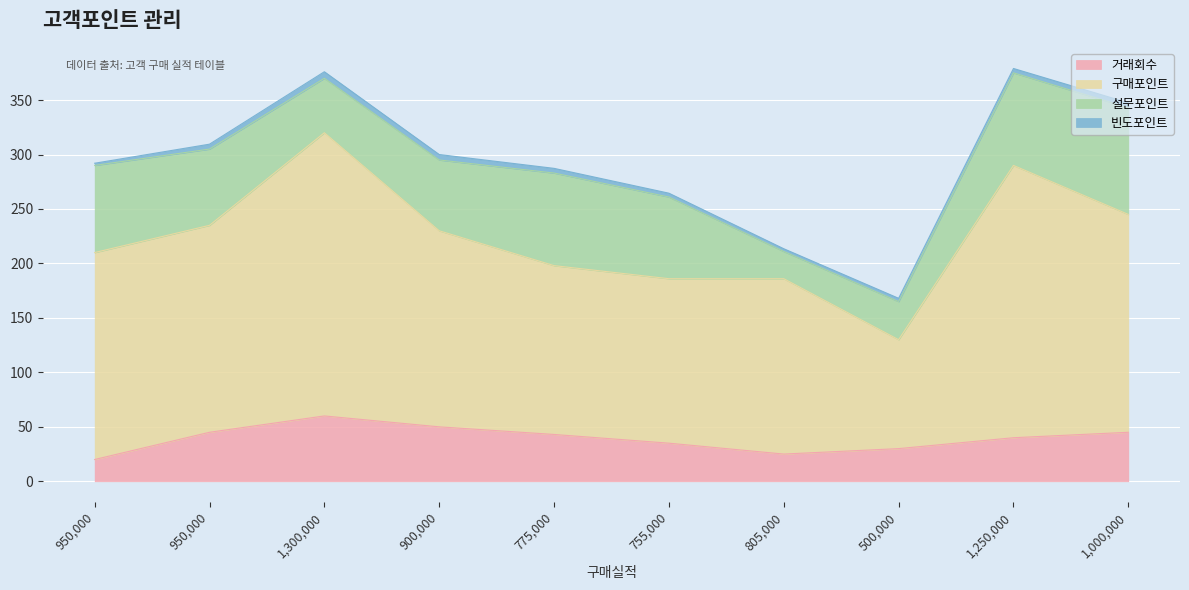

What is the label of the 6th point from the left?

755000